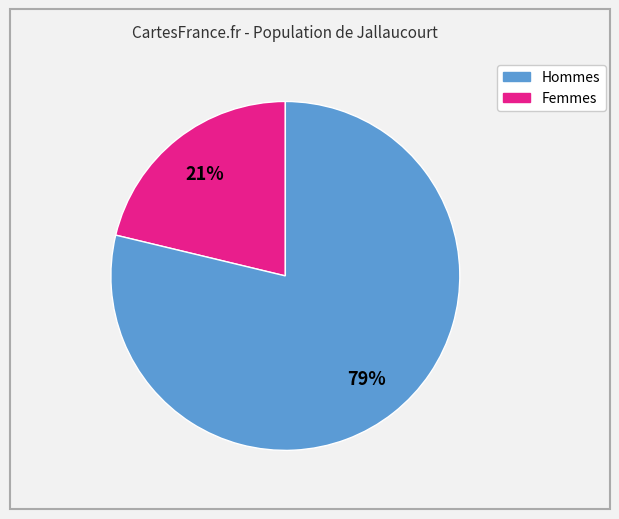

To the nearest percent, what is the average slice percentage?

50%